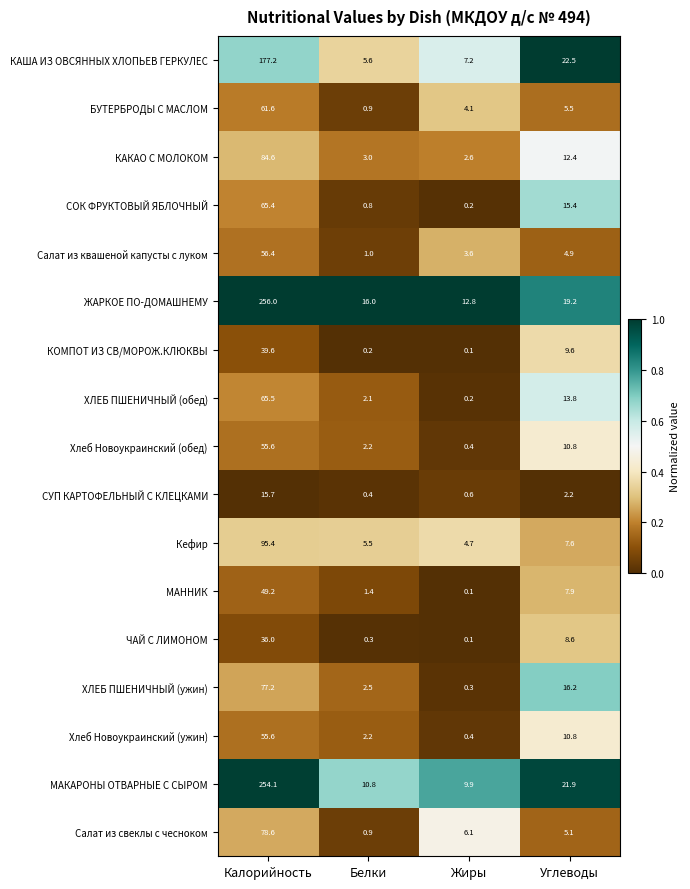

At which category is the sum across all series the highest?

Калорийность